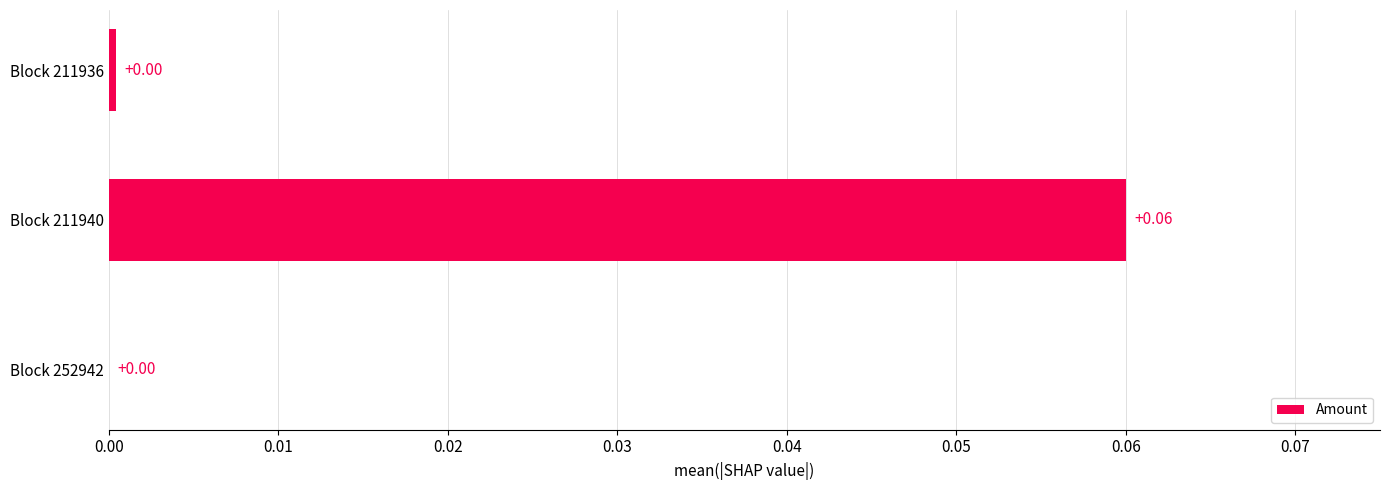

Between Block 211940 and Block 252942, which is larger?

Block 211940